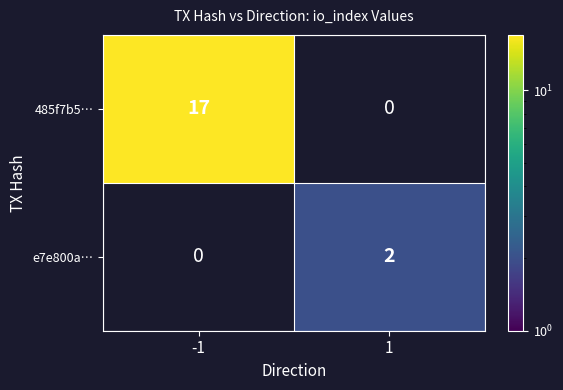

What is the difference between the 485f7b5… values at 1 and -1?

17